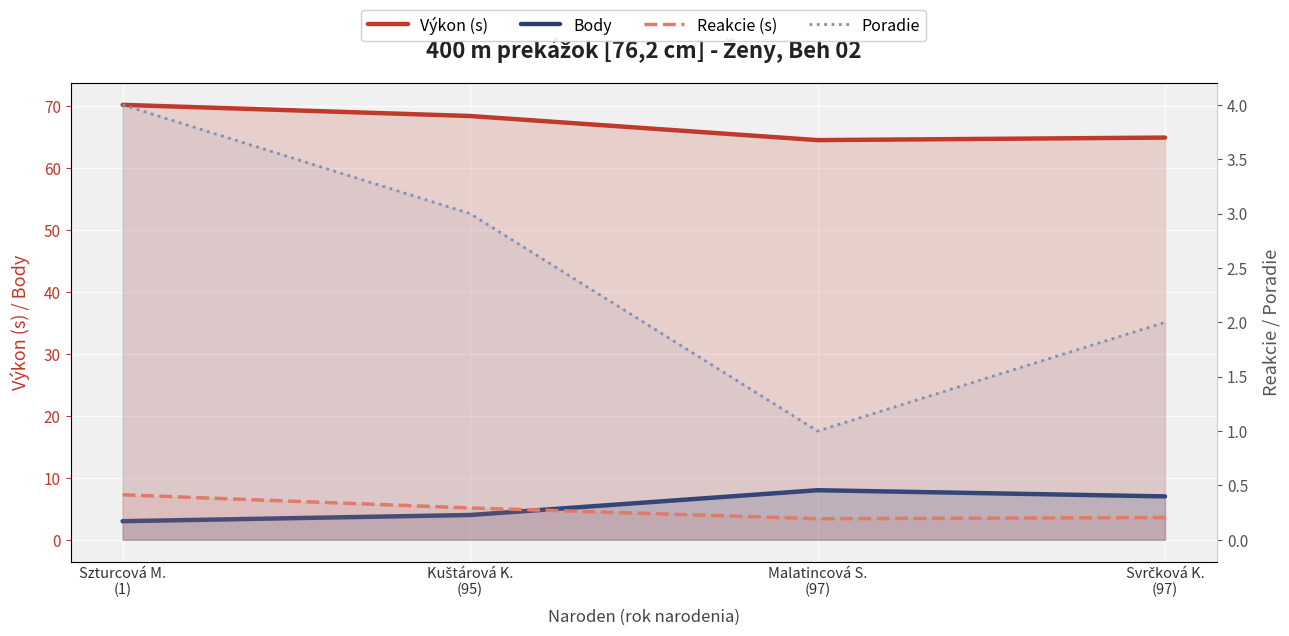

Reading right to left, extract all data points from this chart.

Výkon (s): Svrčková K.
(97)=64.9	Malatincová S.
(97)=64.5	Kuštárová K.
(95)=68.4	Szturcová M.
(1)=70.2
Body: Svrčková K.
(97)=7.0	Malatincová S.
(97)=8.0	Kuštárová K.
(95)=4.0	Szturcová M.
(1)=3.0
Reakcie (s): Svrčková K.
(97)=0.2	Malatincová S.
(97)=0.2	Kuštárová K.
(95)=0.3	Szturcová M.
(1)=0.4
Poradie: Svrčková K.
(97)=2.0	Malatincová S.
(97)=1.0	Kuštárová K.
(95)=3.0	Szturcová M.
(1)=4.0